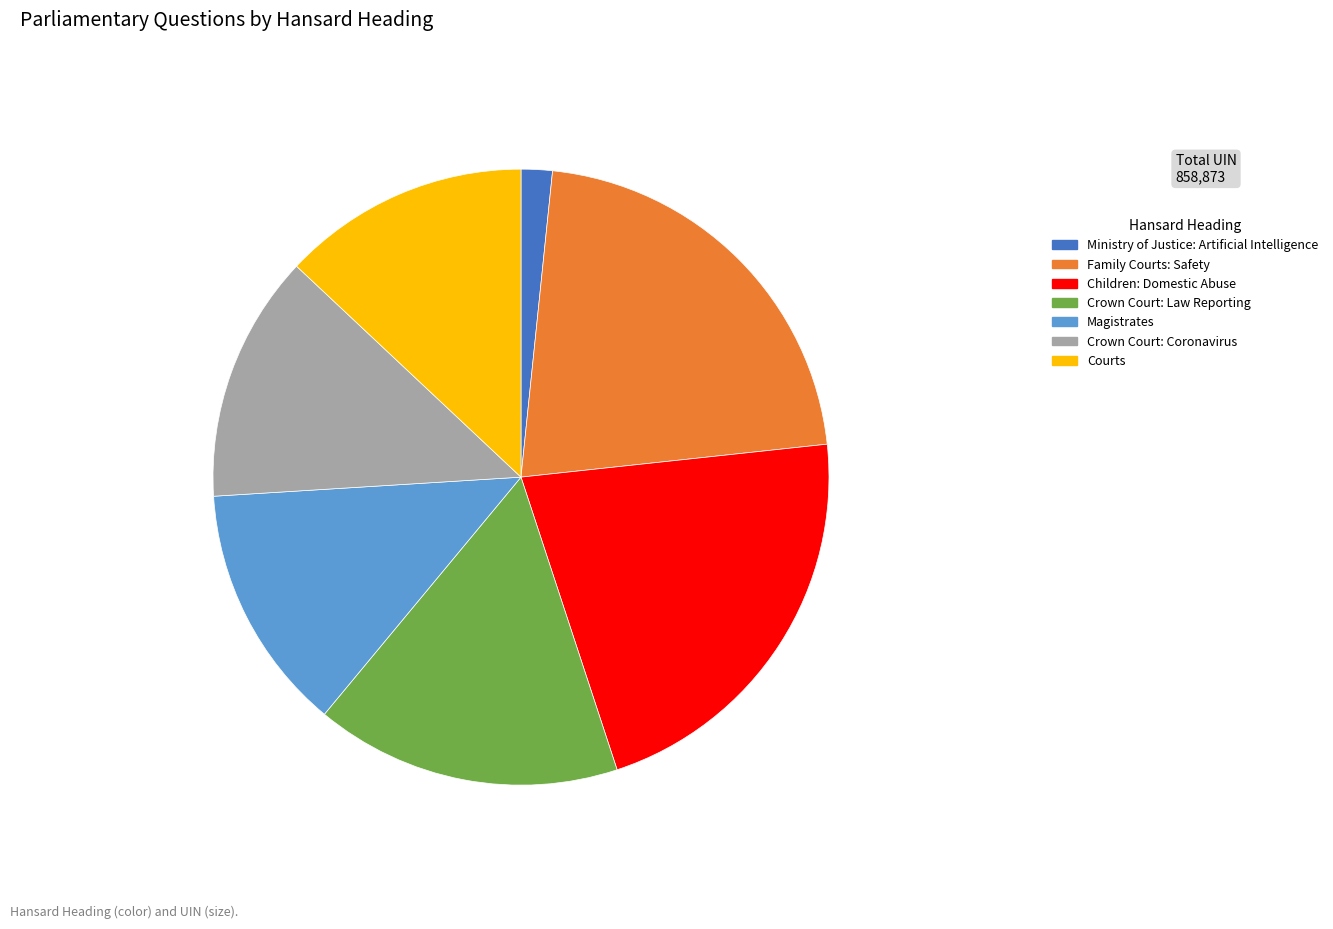

Approximately how many times larger is the value at Magistrates compared to Courts?

1.0